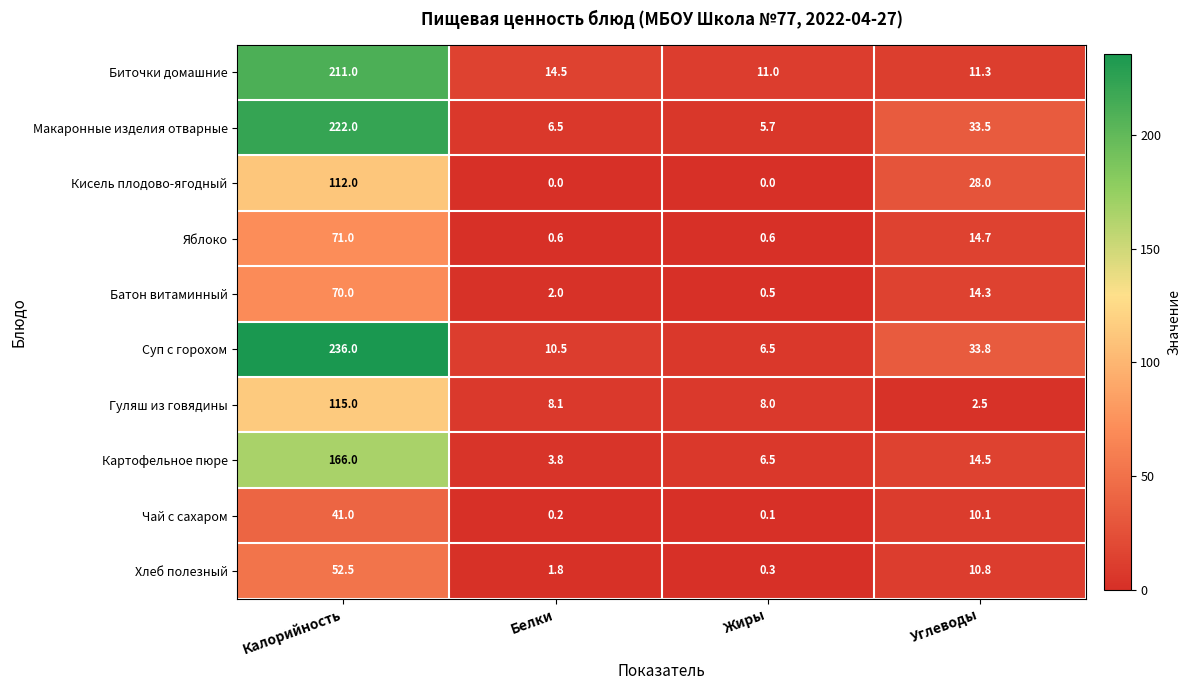

Which label corresponds to the largest value in the chart?

Калорийность